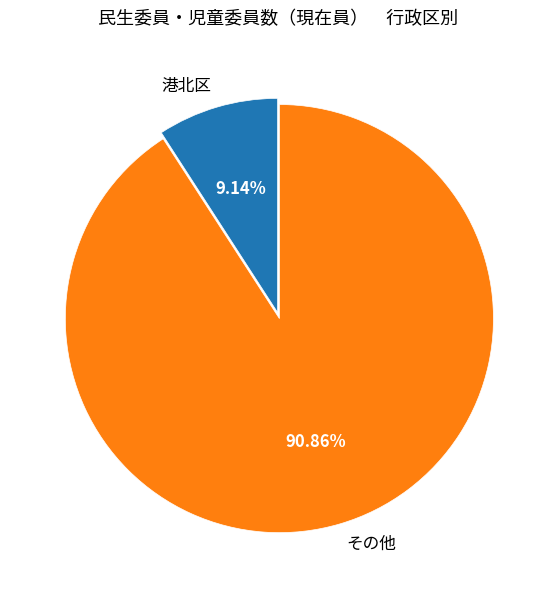

Does その他 represent more than half of the total?

Yes